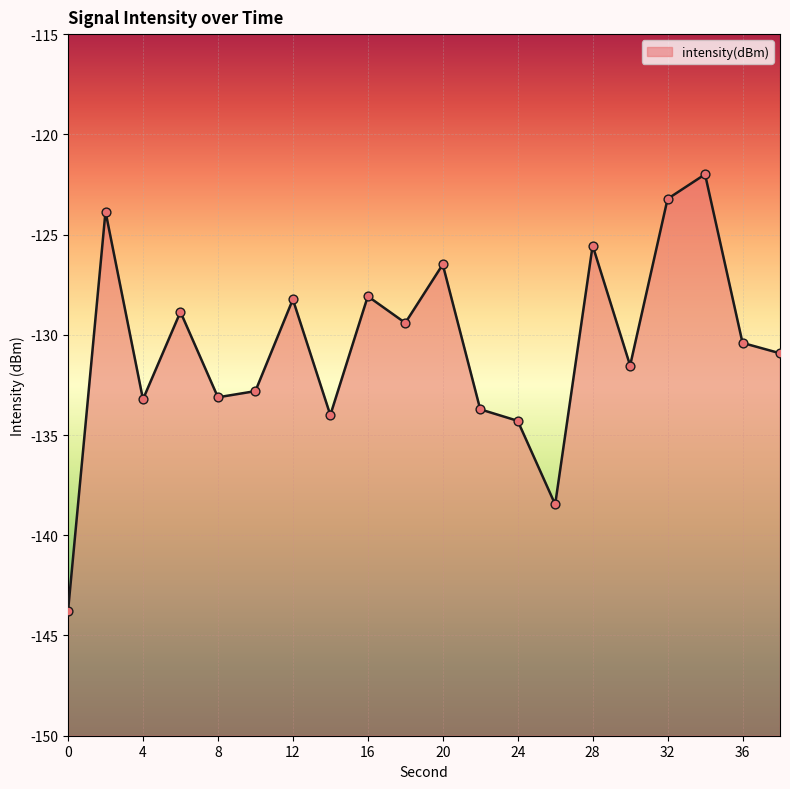

What is the change in value from 14 to 24?

-0.3